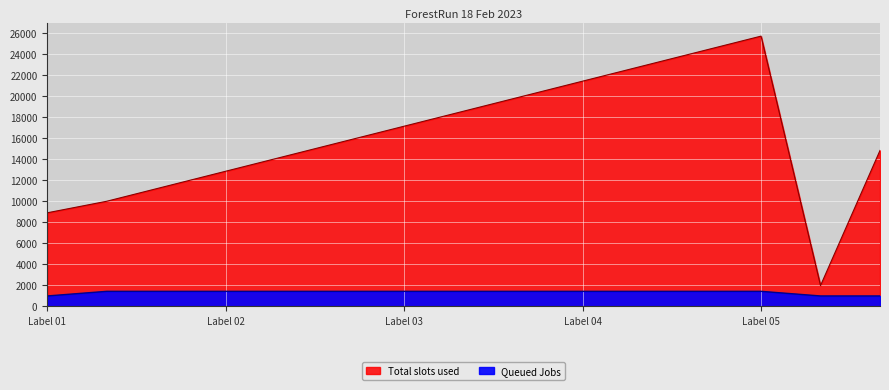

Which series changed the most between 11 and 15?

Total slots used